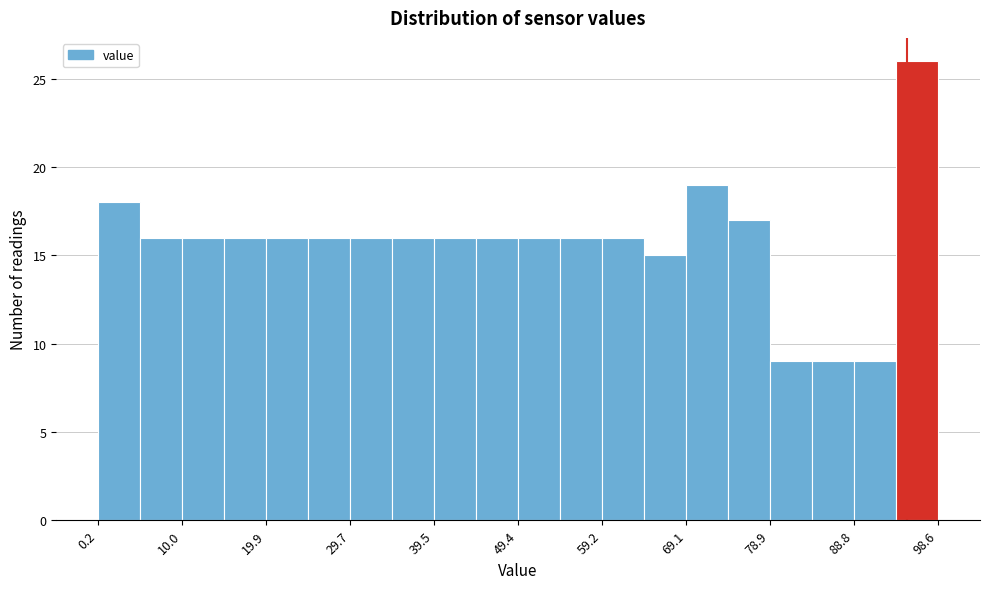

Which range on the x-axis has the tallest bar?

94 to 99